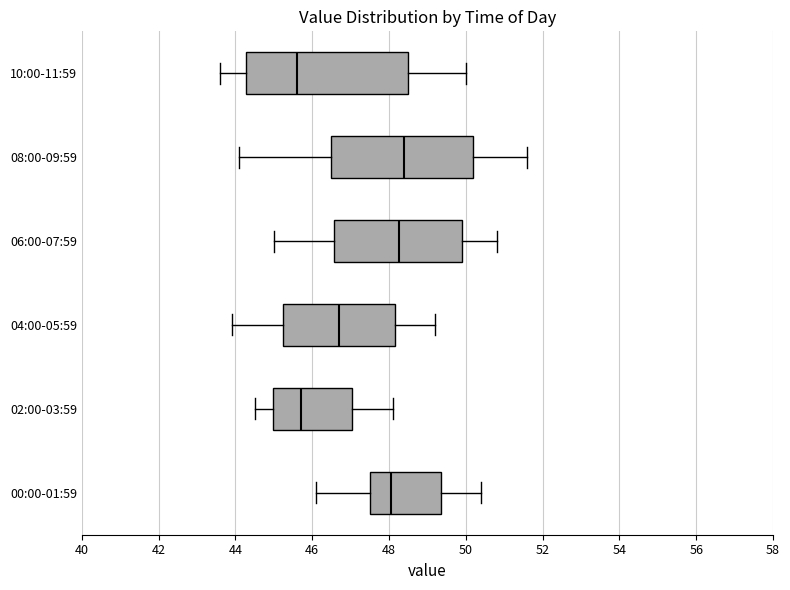

Comparing the boxes themselves (not the whiskers), which one is the widest?

10:00-11:59